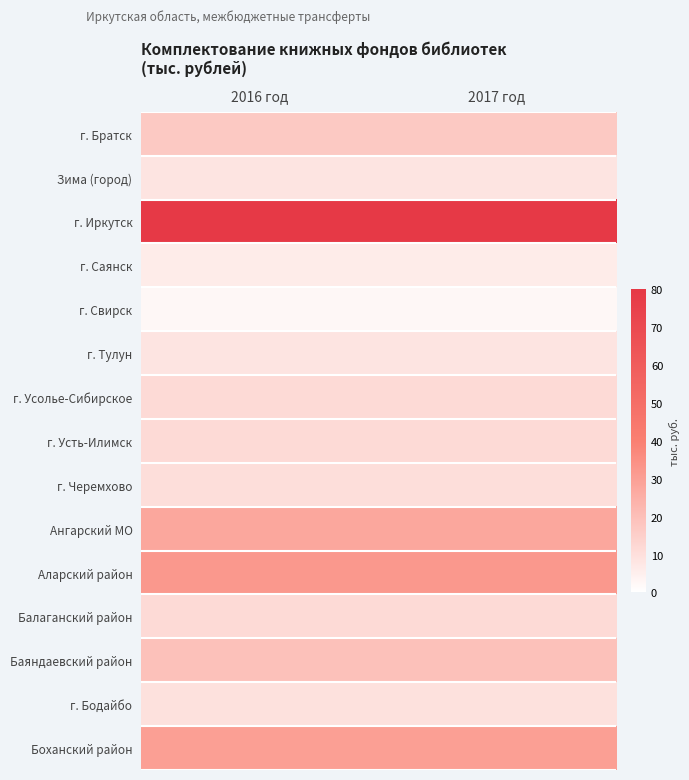

At which category is the sum across all series the highest?

2016 год